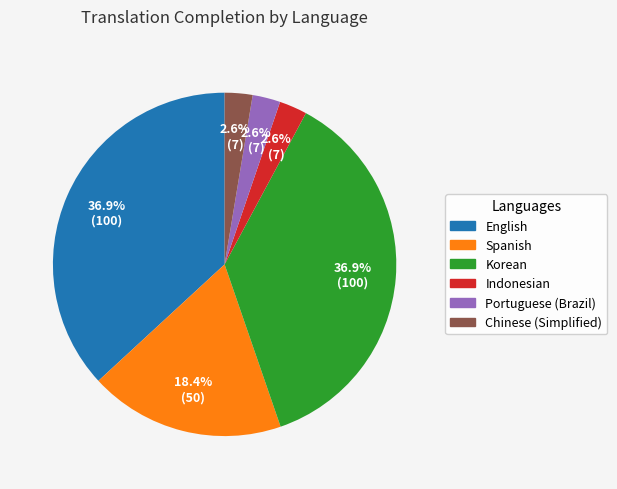

What is the total percentage of Indonesian and Portuguese (Brazil)?

5.2%